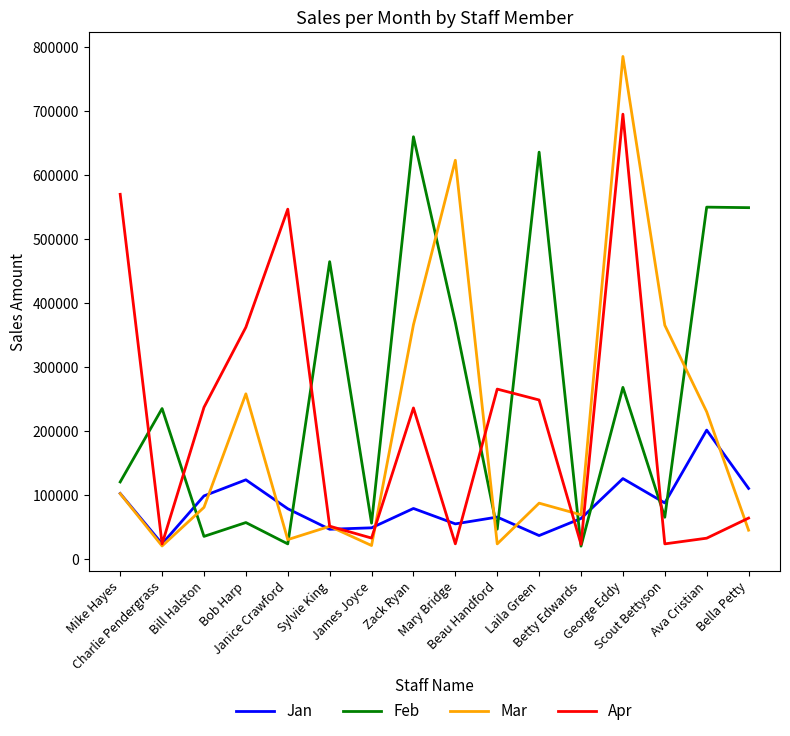

Which series has the largest total across all categories?

Feb